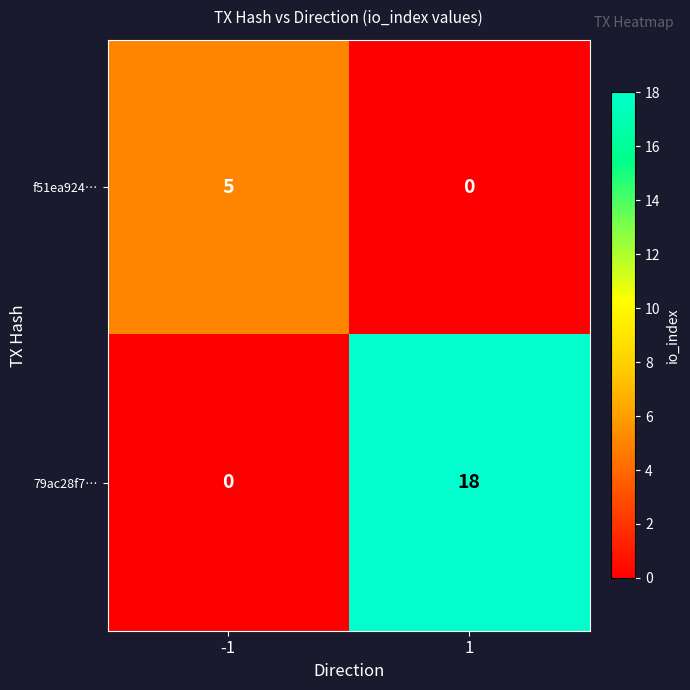

List the series in order of their peak value, highest first.

79ac28f7…, f51ea924…